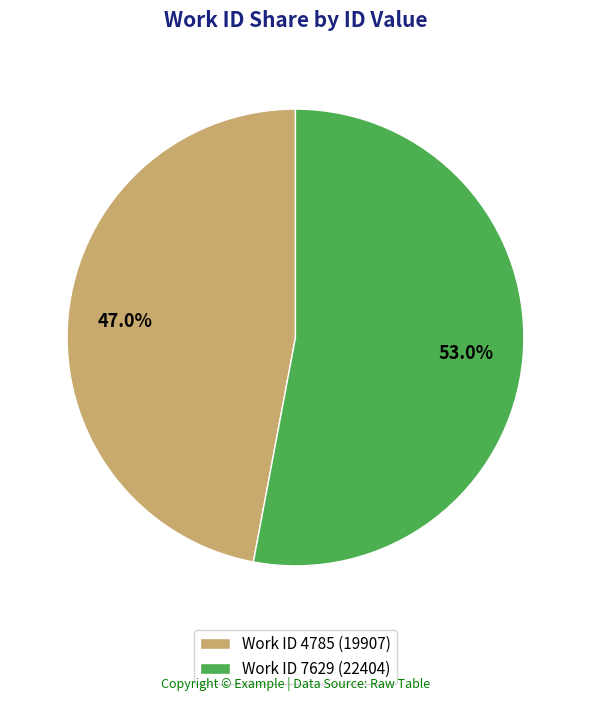

Rank the categories by value from lowest to highest.

Work ID 4785 (19907), Work ID 7629 (22404)